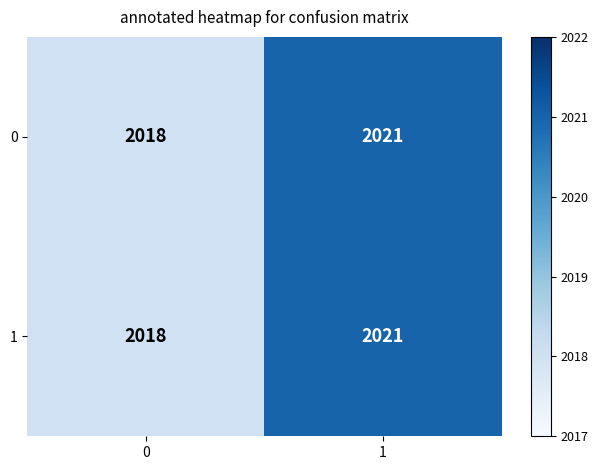

At which category does the chart reach its peak across all series?

1